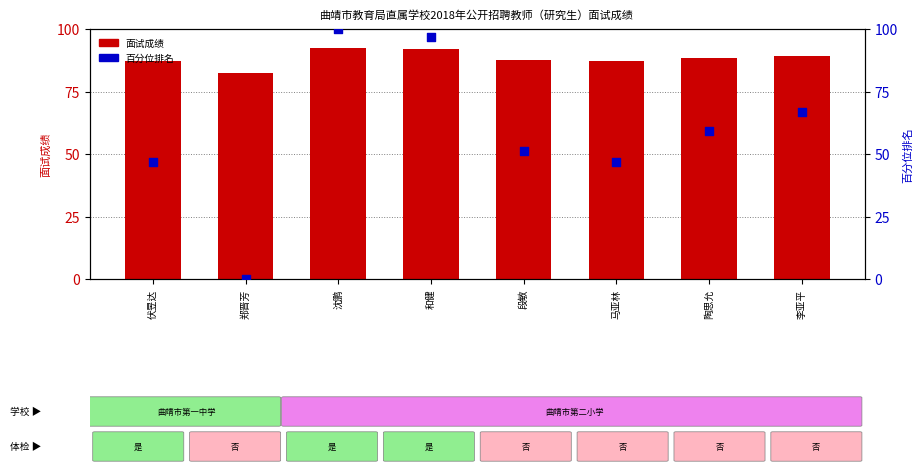

At how many categories does at least one series exceed 69?

8